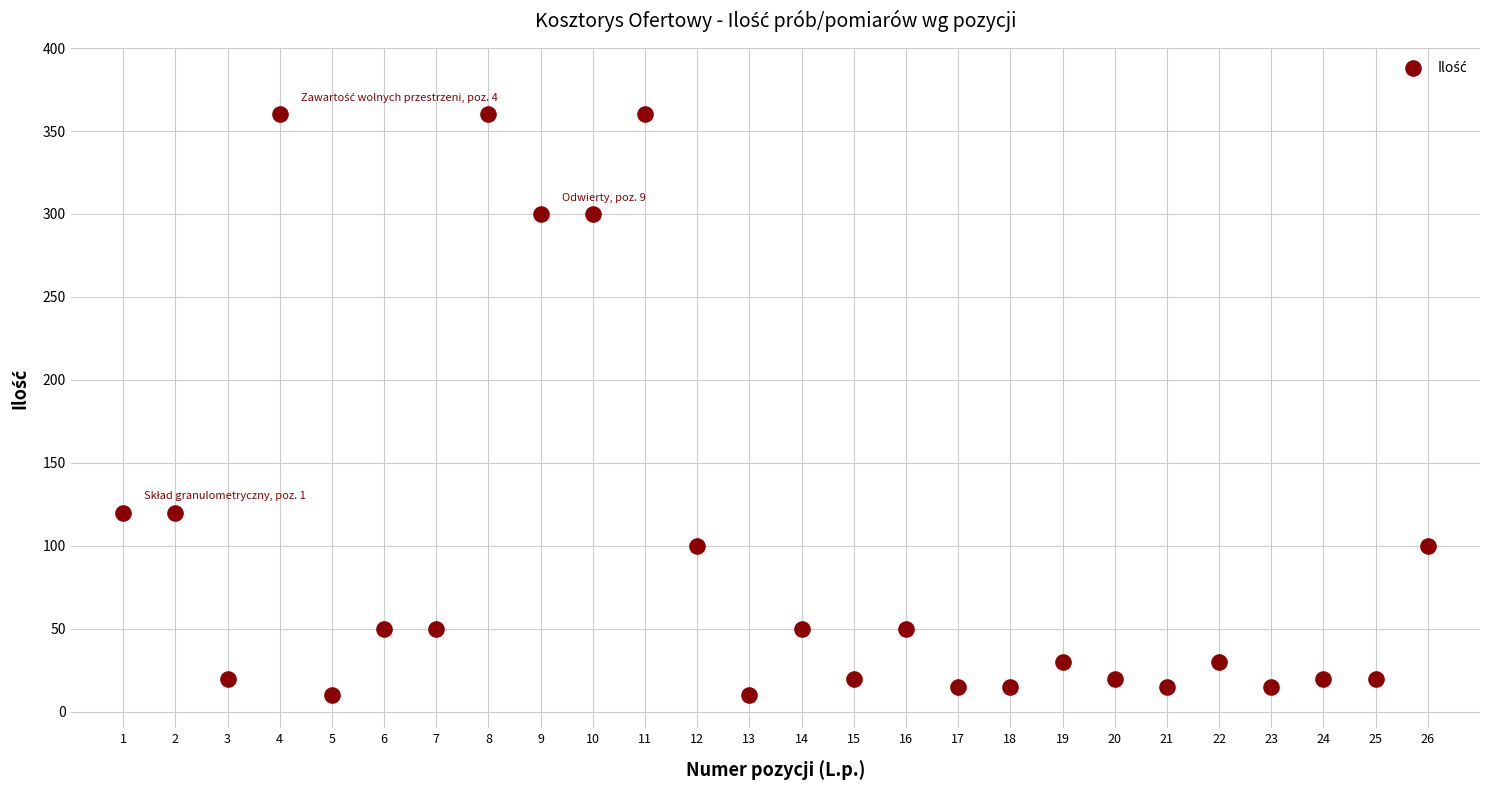

What is the range of X values (max minus min)?

25